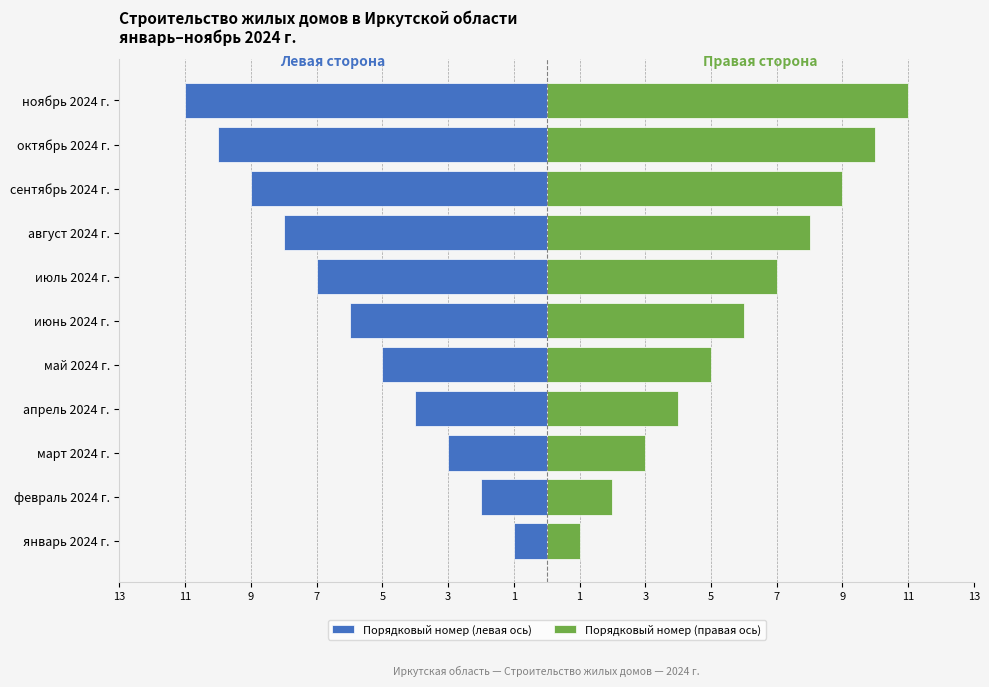

What is the difference between the maximum and minimum values in the Порядковый номер (левая ось) series?

10